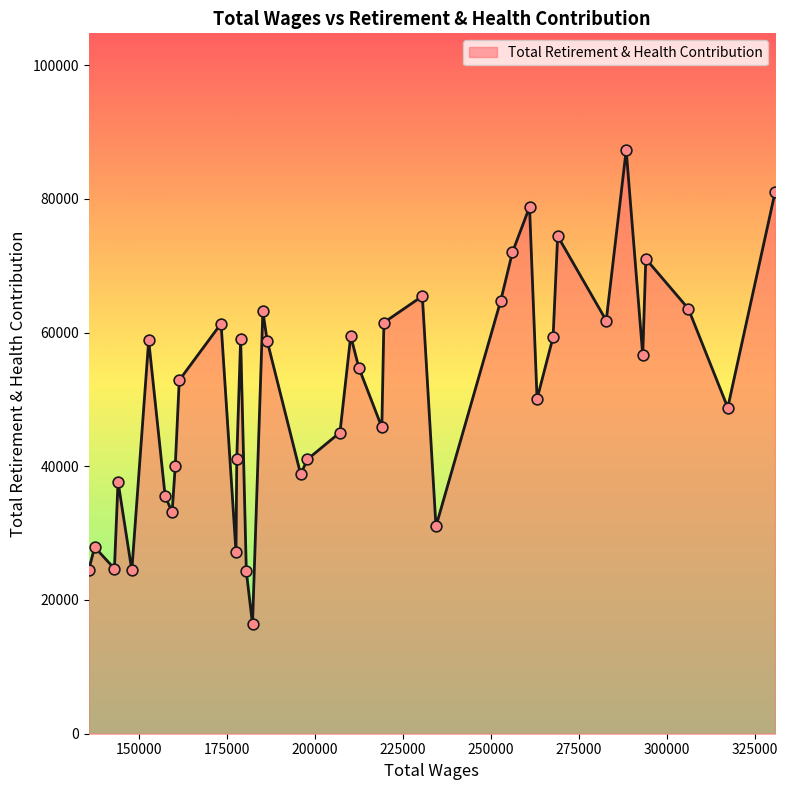

What is the maximum value shown in the chart?

87288